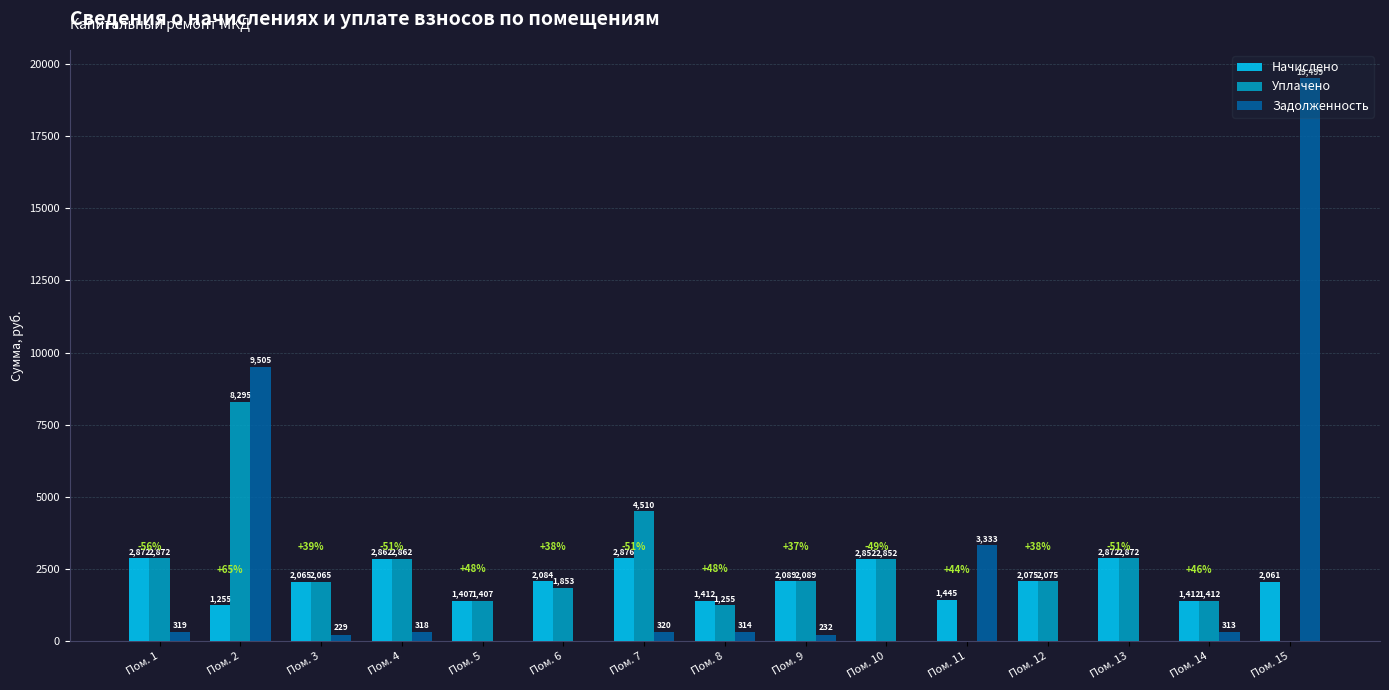

Where does the Задолженность series first go above 313?

Пом. 1